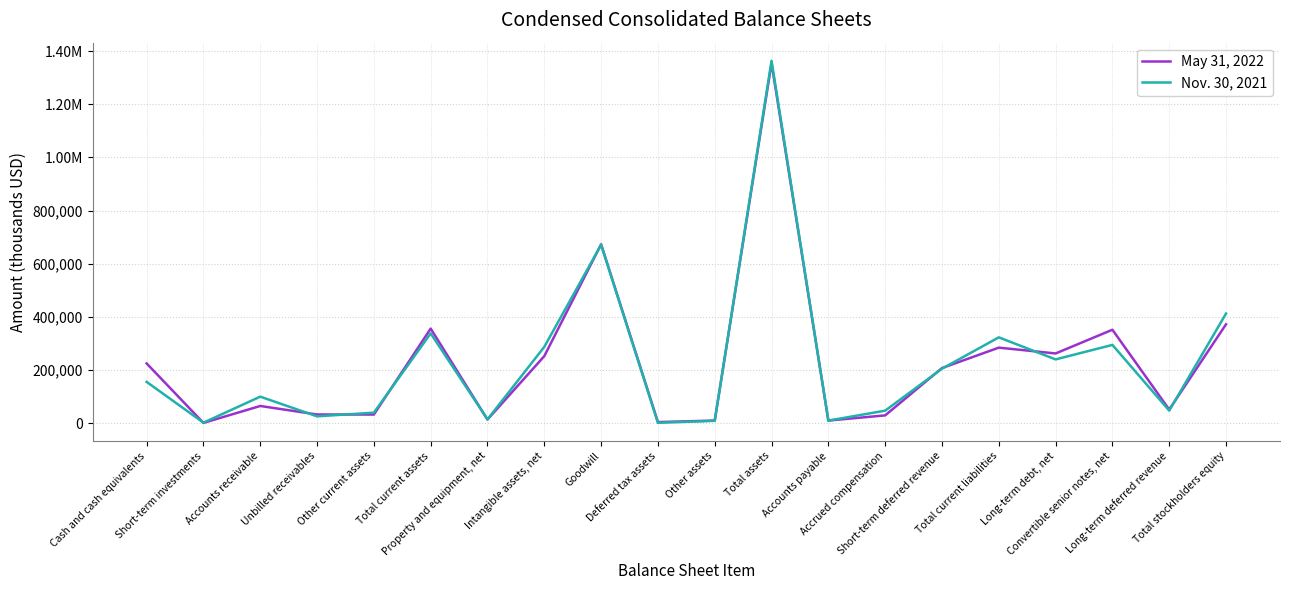

True or false: May 31, 2022 has more than 1 points higher than both neighbors.

True